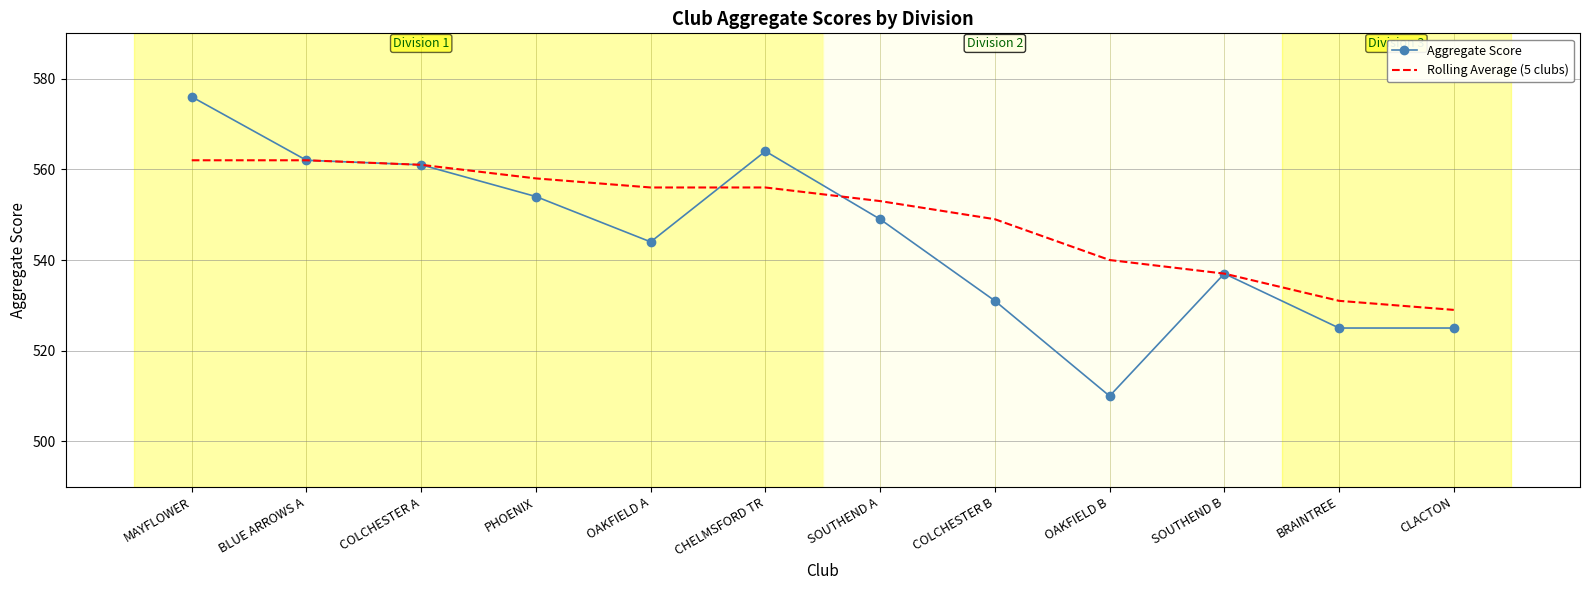

How many interior local peaks does the Aggregate Score series have?

2